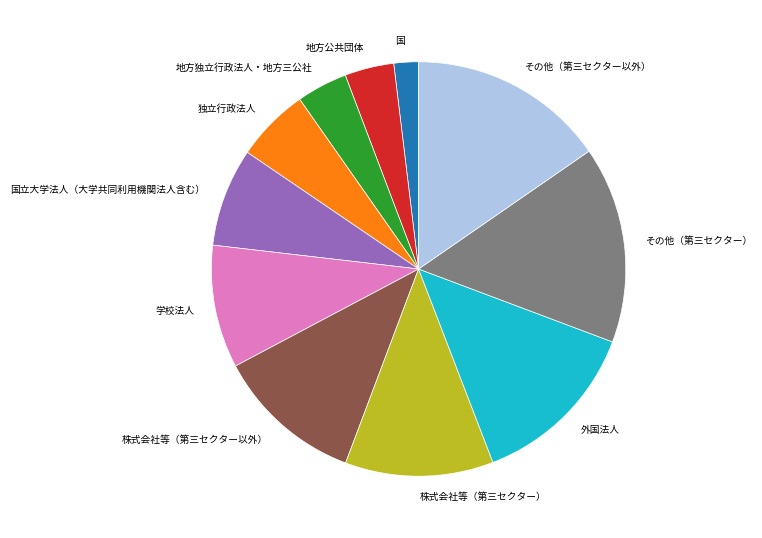

Is the sum of 国 and 地方独立行政法人・地方三公社 greater than half?

No